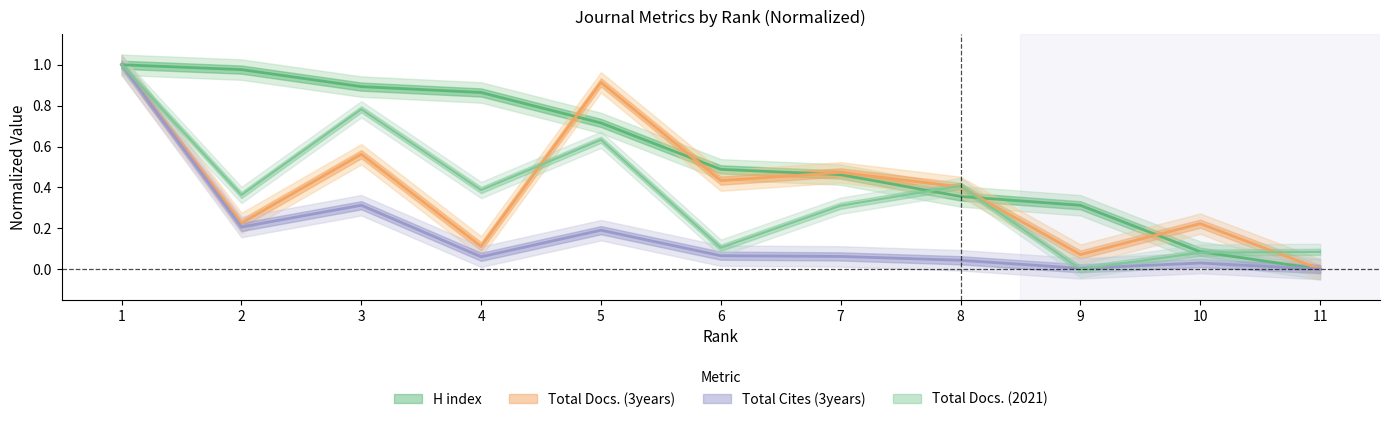

Reading left to right, list all the values displayed in this chart.

H index: 1=1.0	2=1.0	3=0.9	4=0.9	5=0.7	6=0.5	7=0.5	8=0.4	9=0.3	10=0.1	11=0.0
Total Docs. (2021): 1=1.0	2=0.4	3=0.8	4=0.4	5=0.6	6=0.1	7=0.3	8=0.4	9=0.0	10=0.1	11=0.1
Total Docs. (3years): 1=1.0	2=0.2	3=0.6	4=0.1	5=0.9	6=0.4	7=0.5	8=0.4	9=0.1	10=0.2	11=0.0
Total Cites (3years): 1=1.0	2=0.2	3=0.3	4=0.1	5=0.2	6=0.1	7=0.1	8=0.0	9=0.0	10=0.0	11=0.0